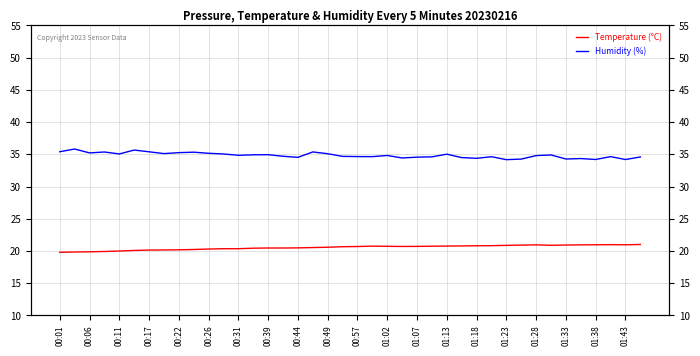

The Temperature (°C) series shows 36.4 at 01:33. True or false?

False